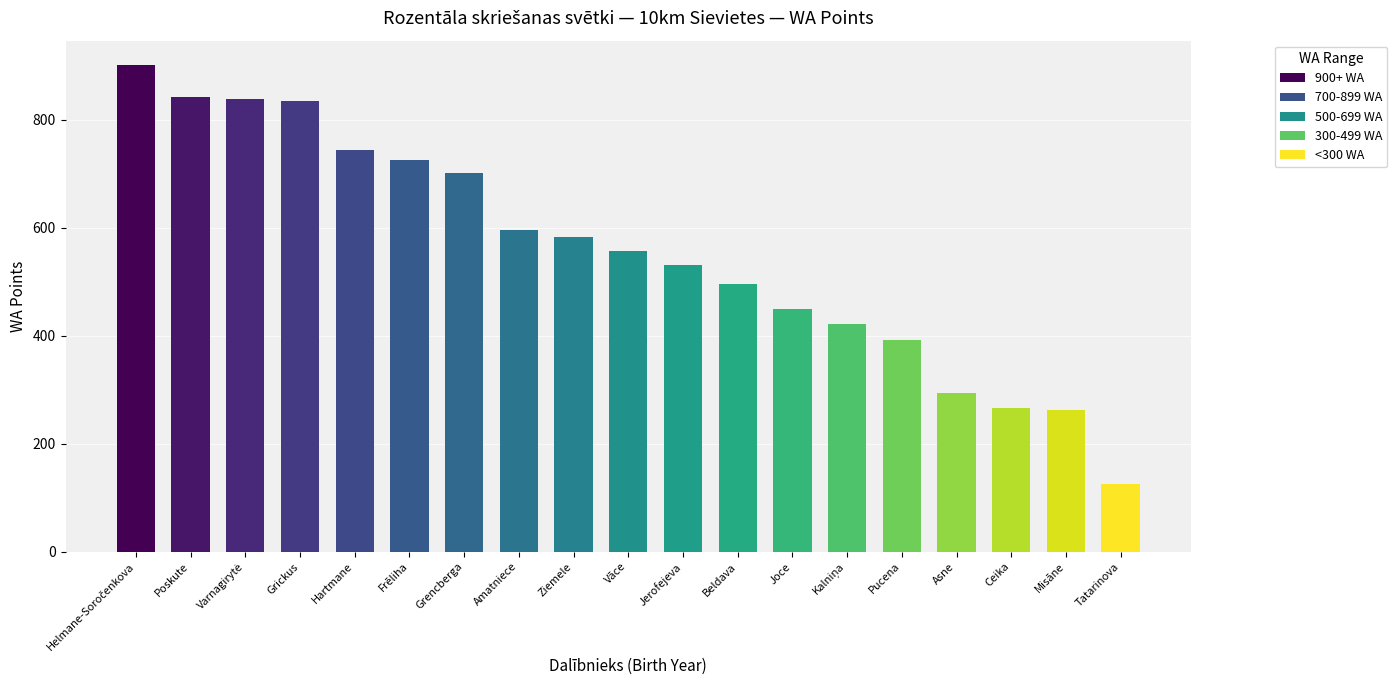

What is the label of the 12th bar from the right?

Amatniece